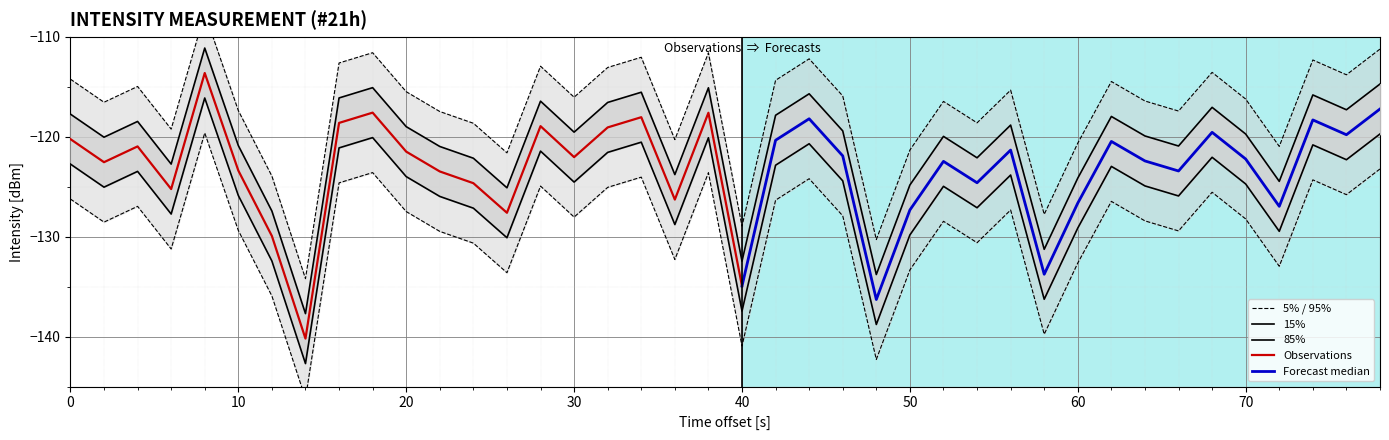

How many points are higher than both their immediate neighbors (excluding endpoints)?

12